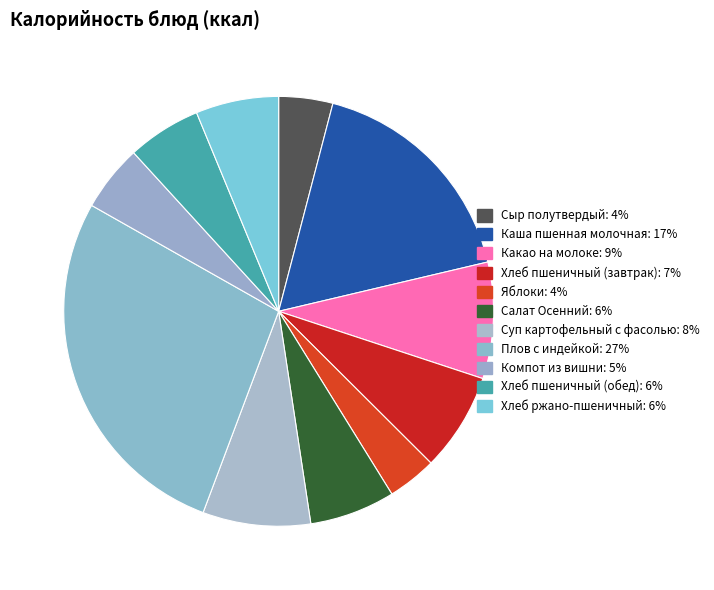

What is the change in value from Каша пшенная молочная to Салат Осенний?

-137.3